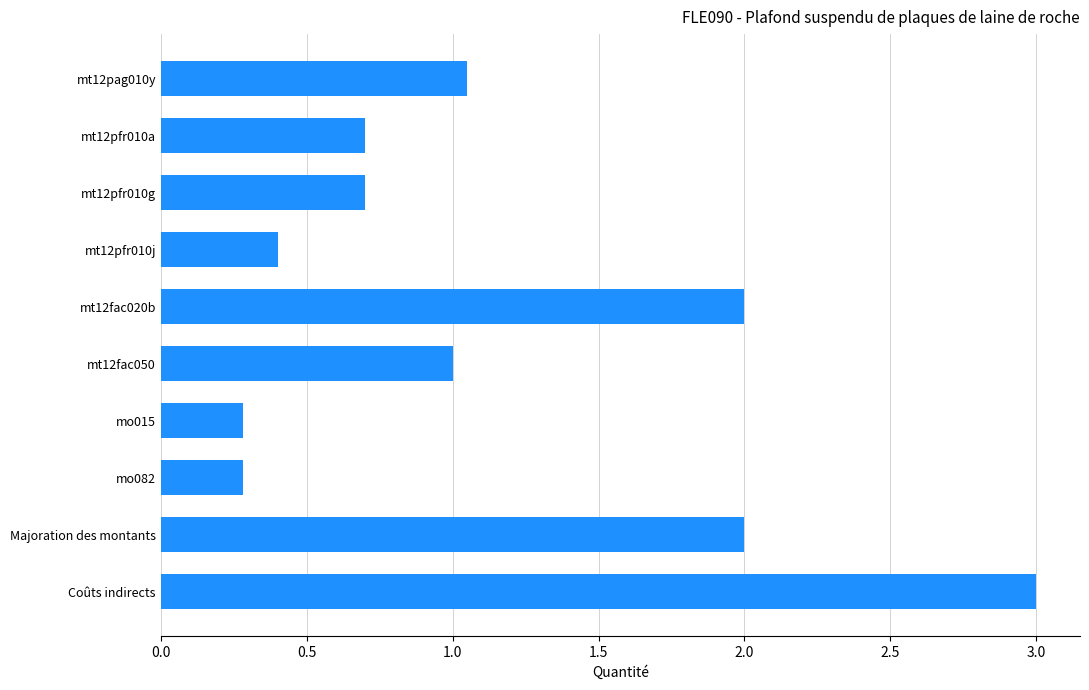

What is the label of the 10th bar from the top?

Coûts indirects